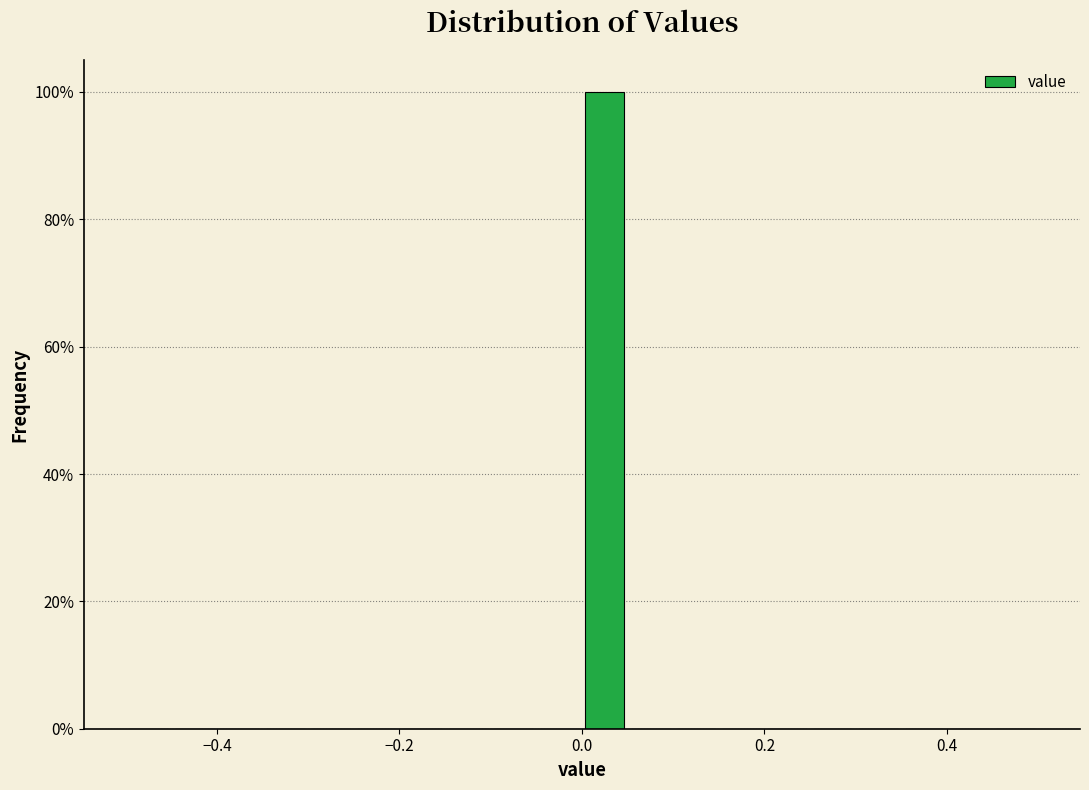

Read against the x-axis, roughly where is the centre of the tallest bar?

0.02